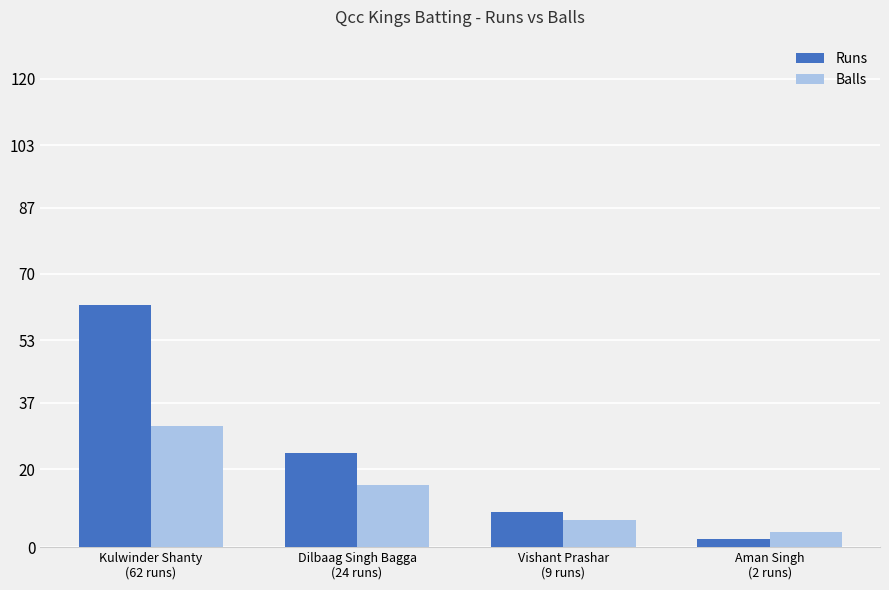

What is the difference between the second highest and second lowest values in the Balls series?

9